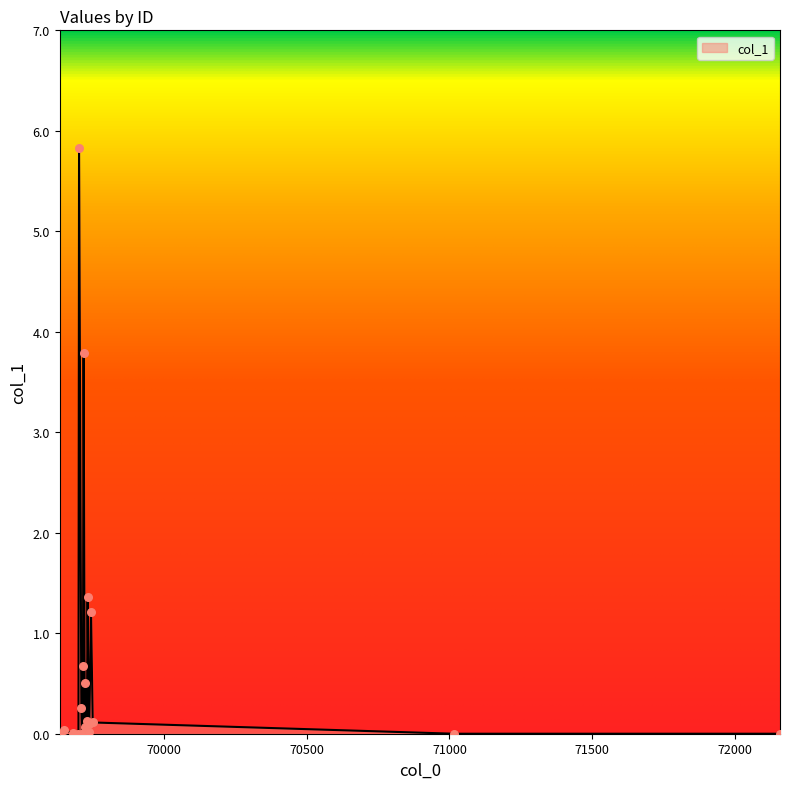

What is the change in value from 69679 to 69715?

+0.7